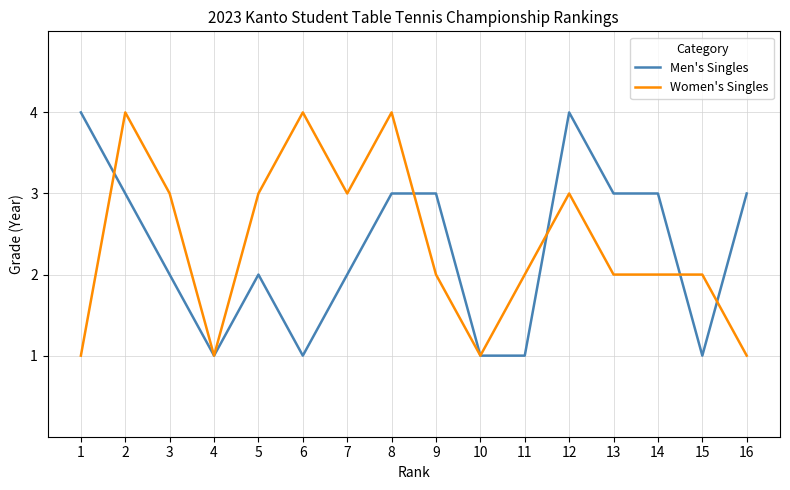

The value of Women's Singles at 6 is 4. True or false?

True